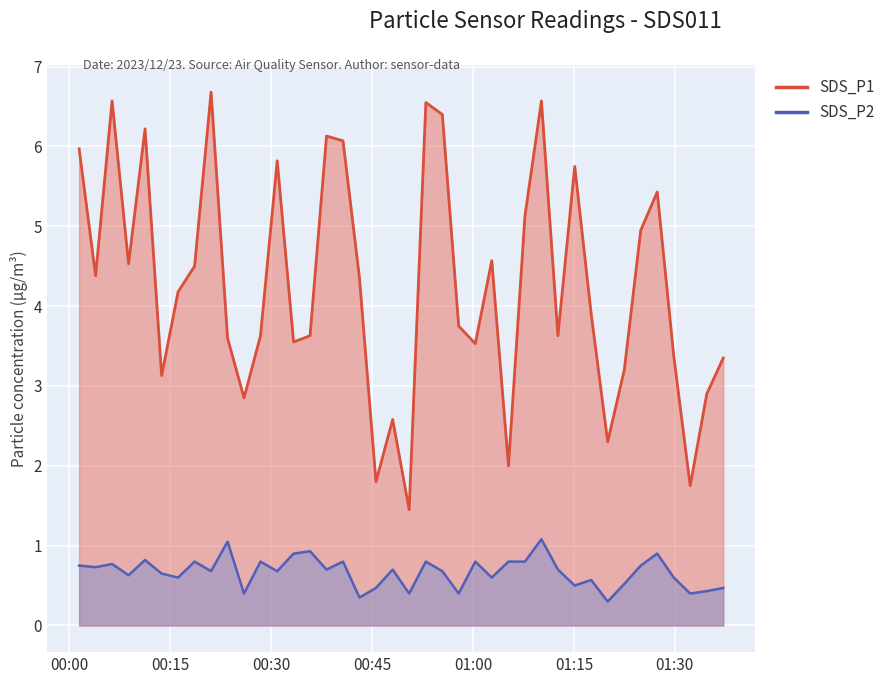

How many data points does each series have?

40